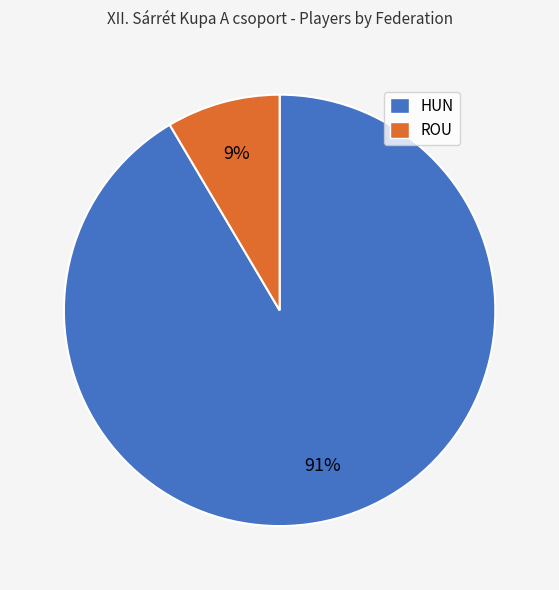

To the nearest percent, what is the average slice percentage?

50%